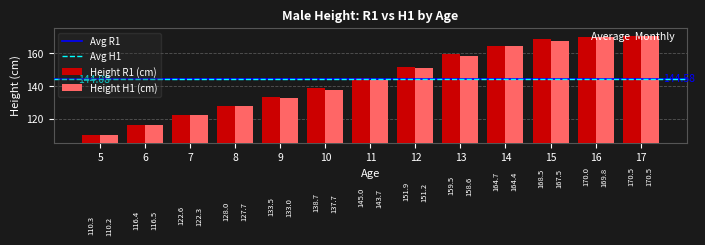

Rank the series by their average value, from lowest to highest.

Height H1 (cm), Height R1 (cm)